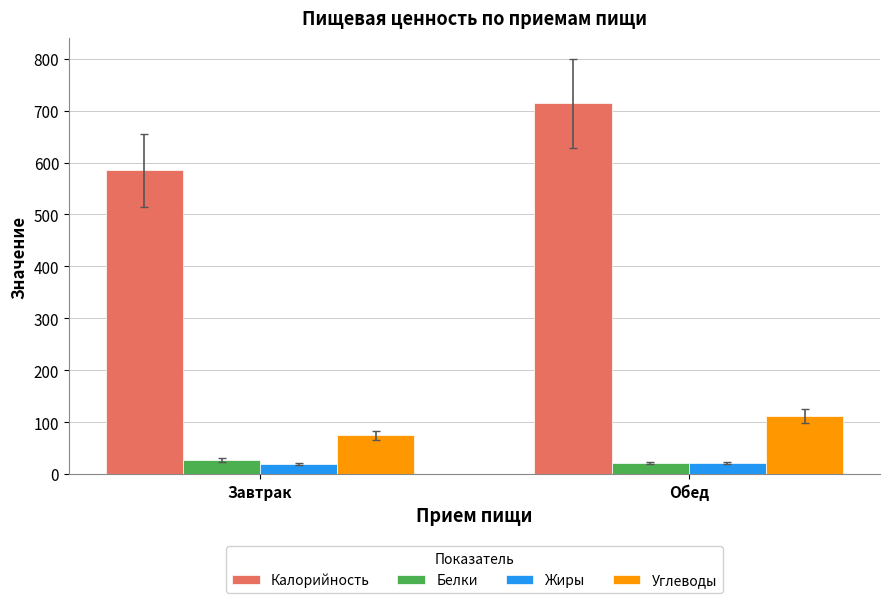

What is the difference between the Белки values at Завтрак and Обед?

6.2